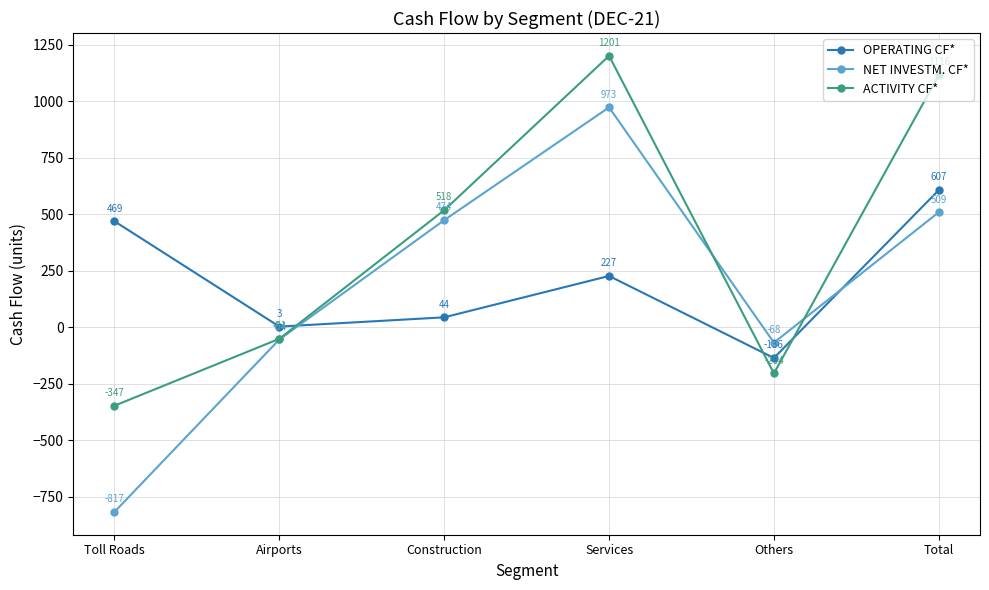

What is the sum of the OPERATING CF* values at Others and Airports?

-133